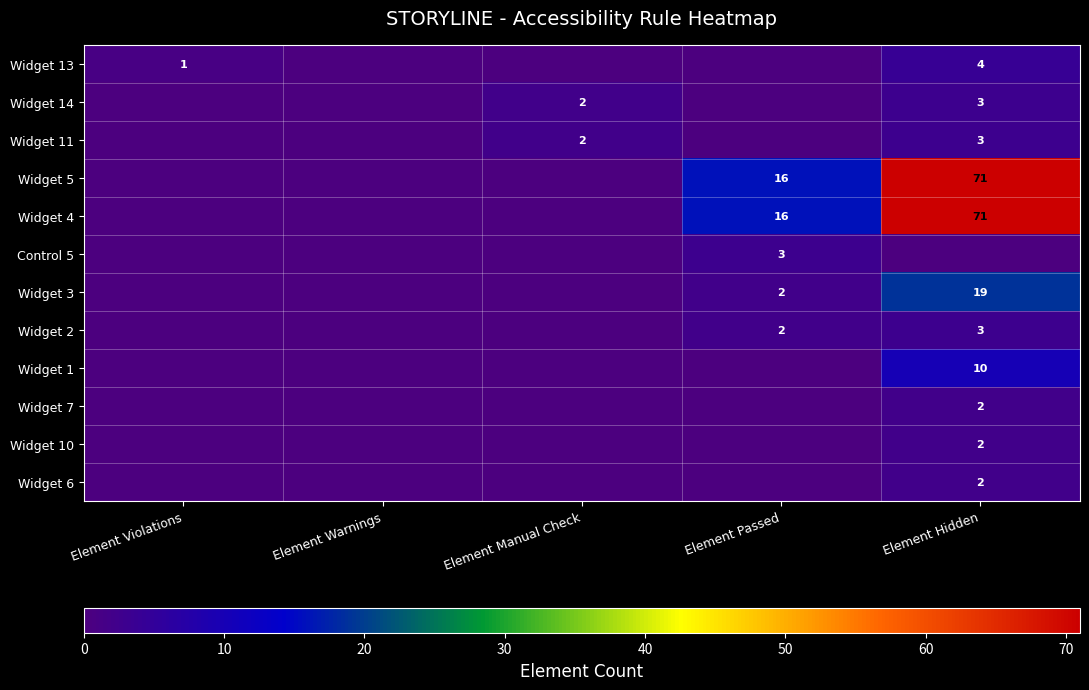

The value of Widget 4 at Element Hidden is 117. True or false?

False